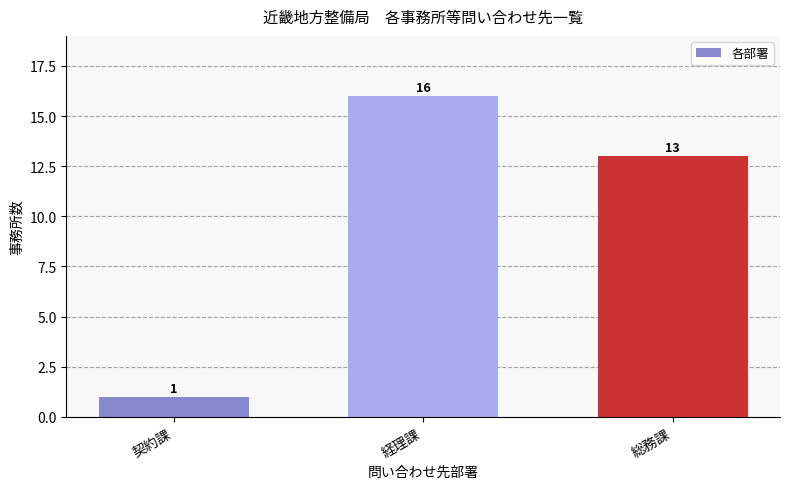

Does the chart contain stacked bars?

No